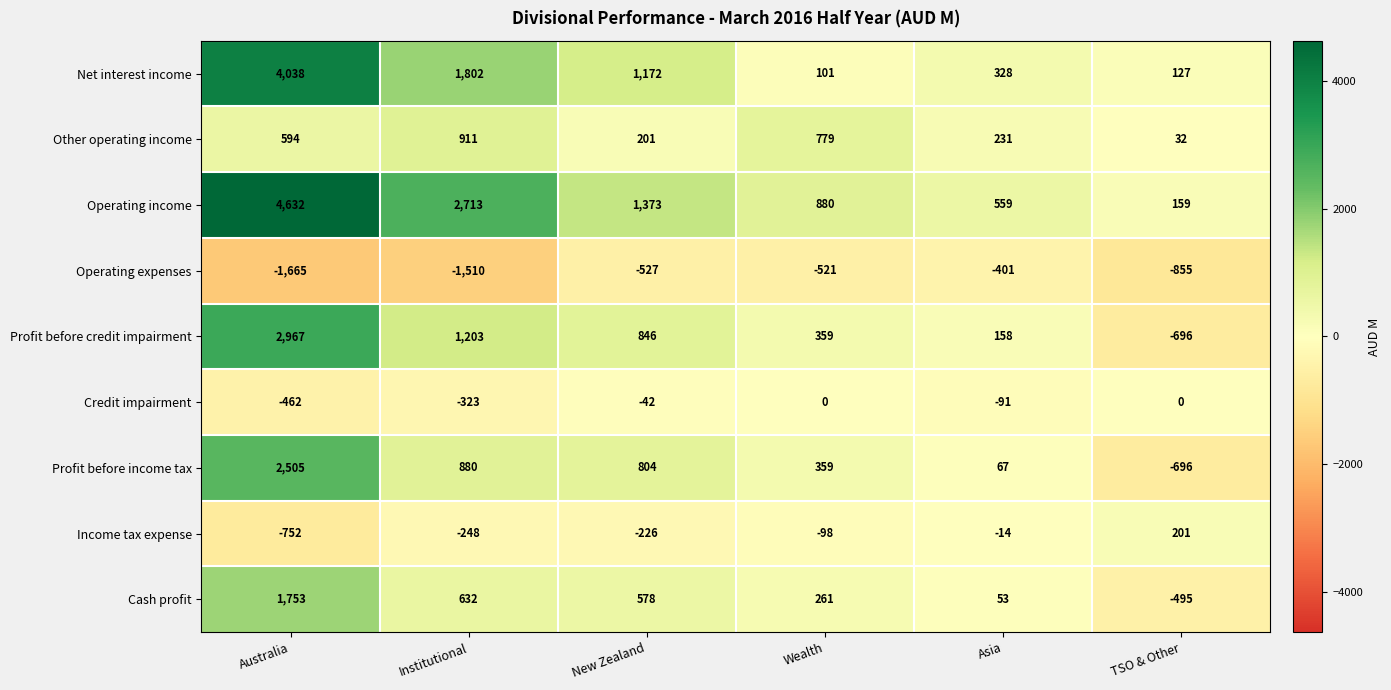

The Net interest income series shows 1172 at New Zealand. True or false?

True